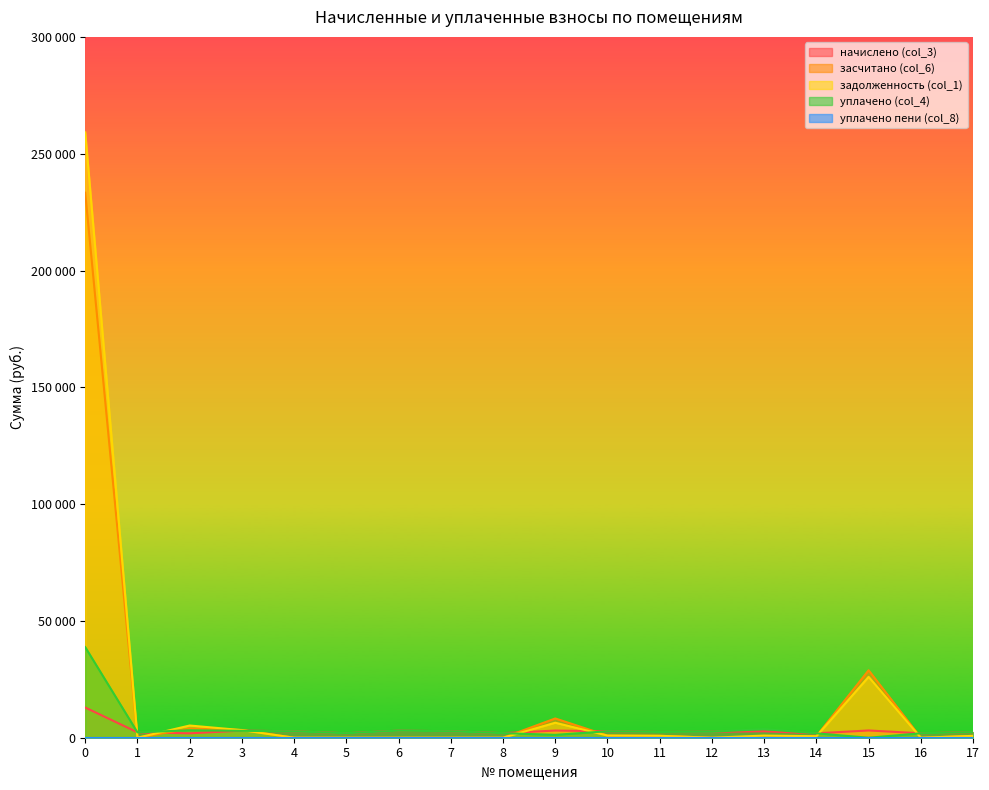

Does the chart display data point markers on the line(s)?

No